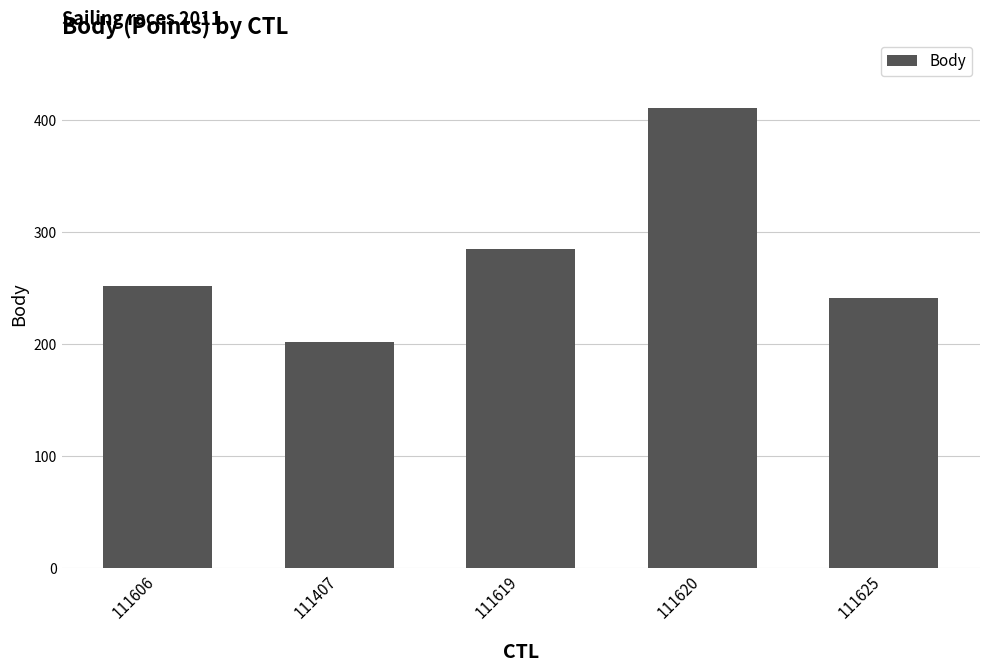

What is the label of the 3rd bar from the right?

111619